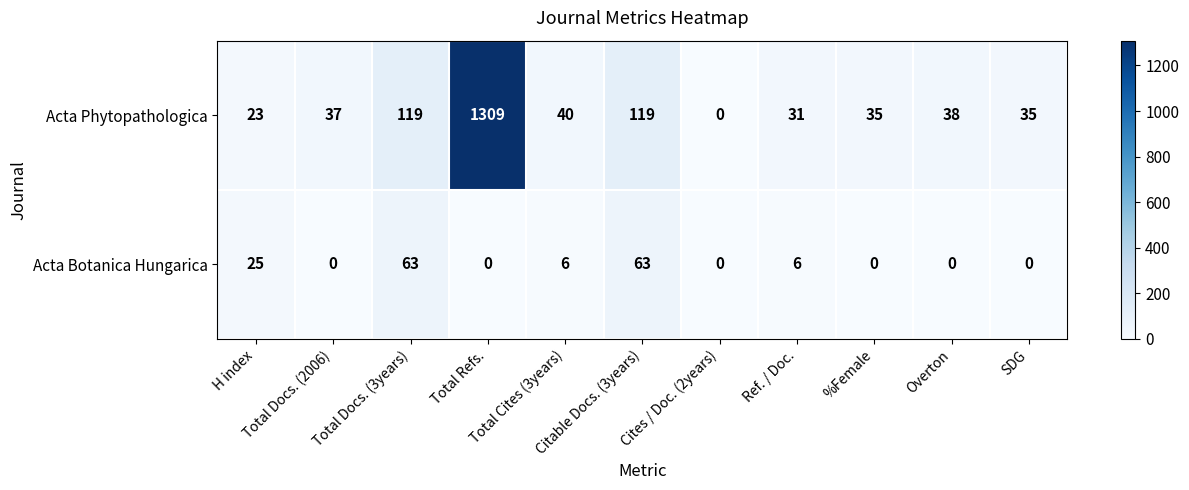

Count the number of categories in the chart.

11